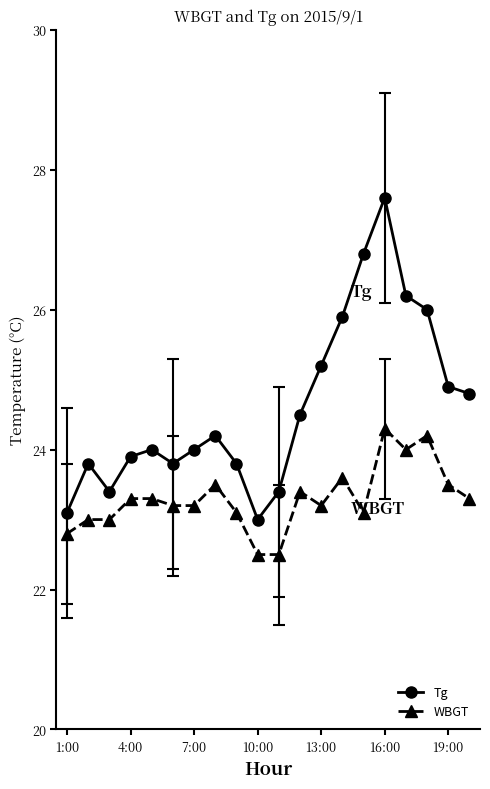

List the series in order of their overall mean, highest first.

Tg, WBGT